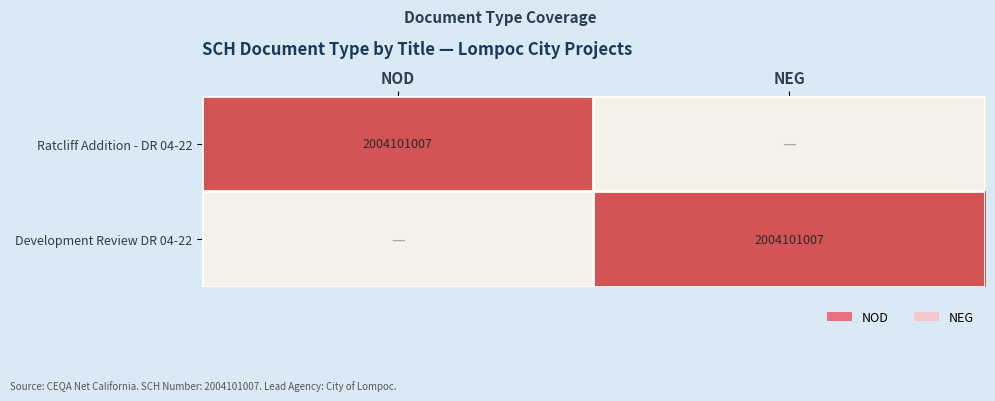

Which category has the lowest value across all series?

NEG